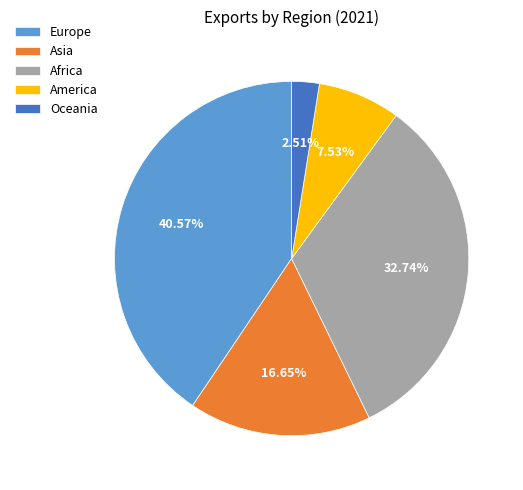

To the nearest percent, what is the difference between the America and Africa slice percentages?

25%